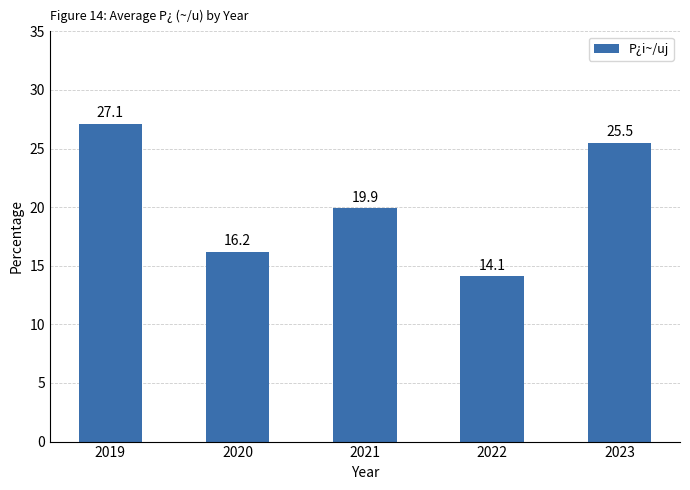

List the labels in order of value, largest first.

2019, 2023, 2021, 2020, 2022